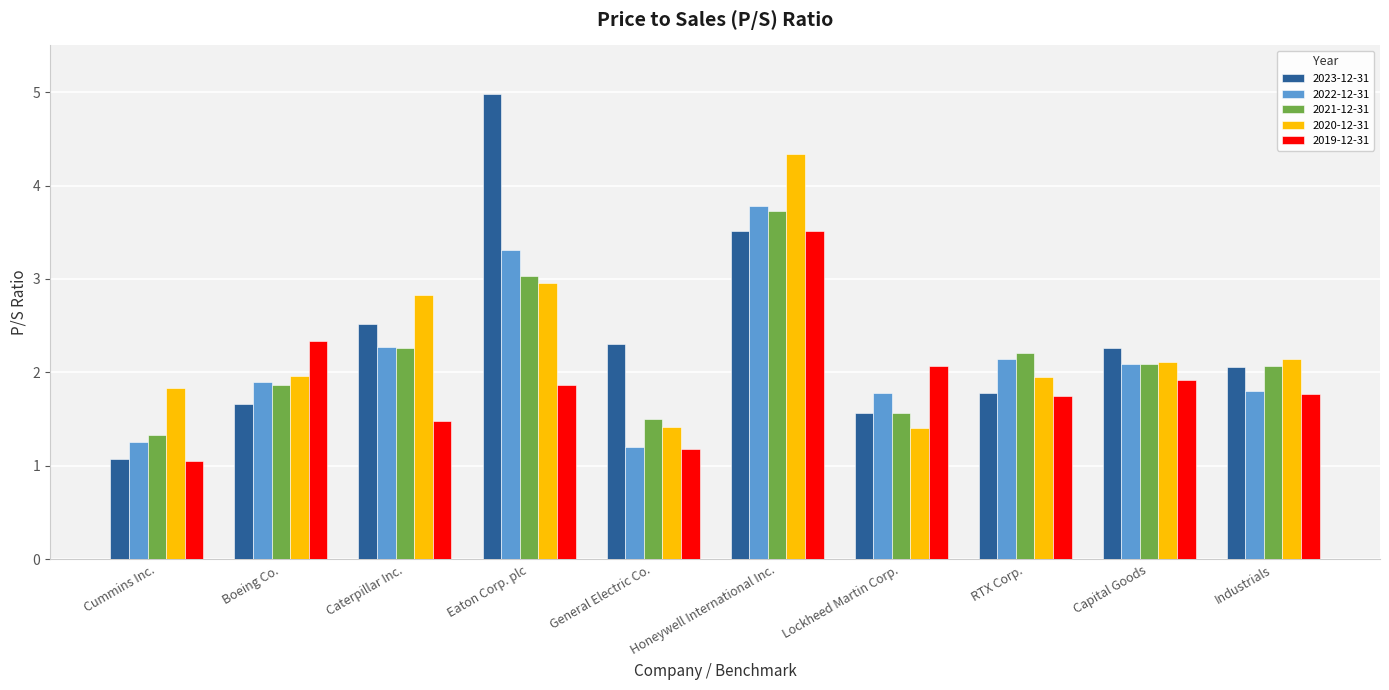

What is the smallest value displayed?

1.1